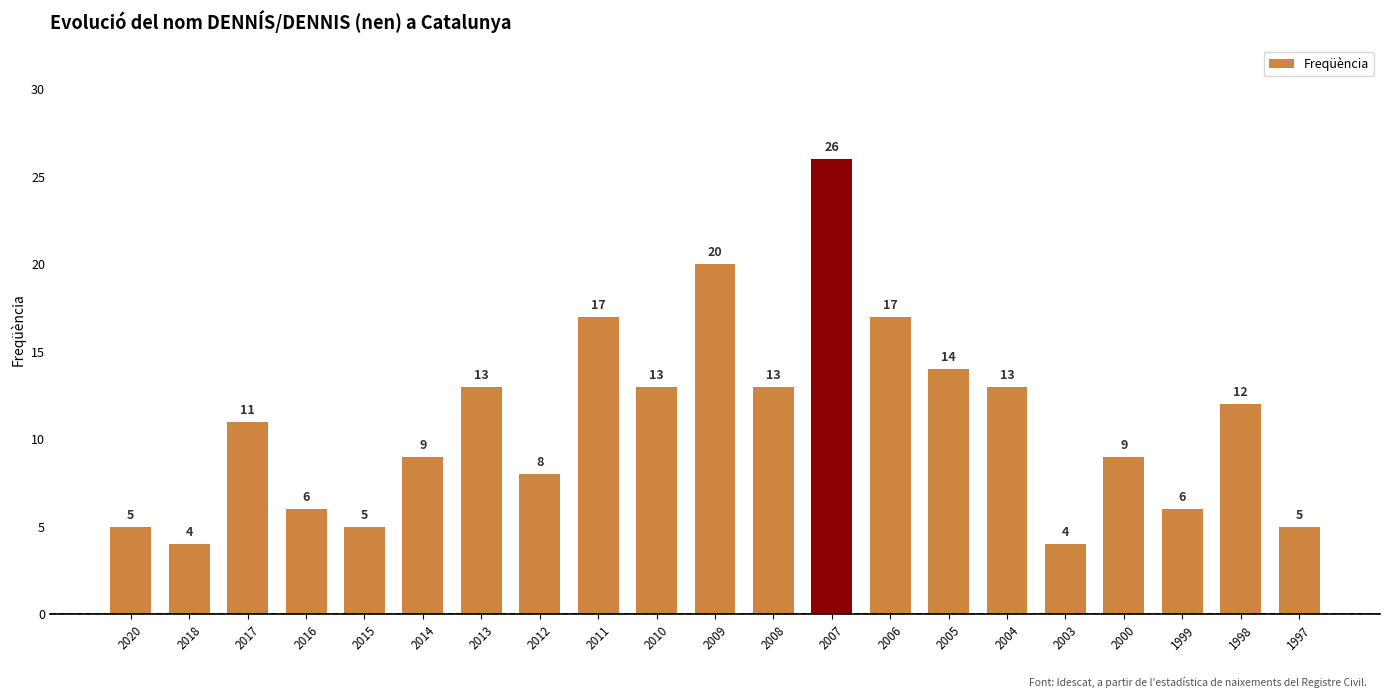

Where is the data nearest to the value 15?

2005